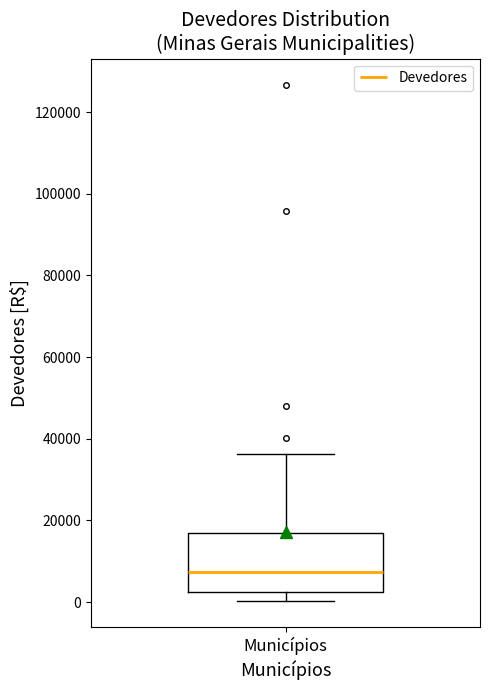

Read this box plot against the y-axis: the position of the median line, the range covered by the box, and the ends of both whiskers. The values are not printed on the chart, so give them approximately, as read against the axis.

median 8000, box 2000 to 16000, whiskers 0 to 36000